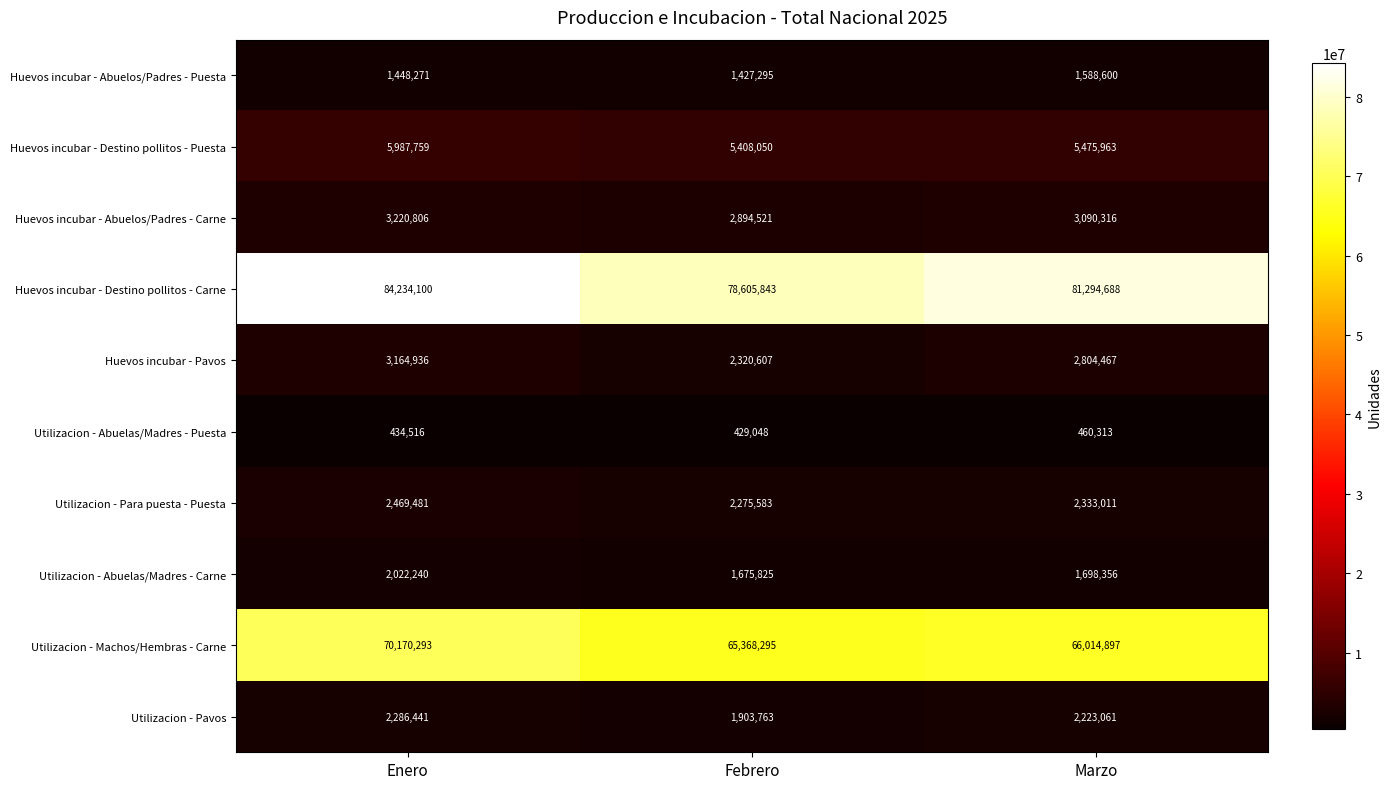

Reading right to left, transcribe all the data shown in this chart.

Huevos incubar - Abuelos/Padres - Puesta: 1588600	1427295	1448271
Huevos incubar - Destino pollitos - Puesta: 5475963	5408050	5987759
Huevos incubar - Abuelos/Padres - Carne: 3090316	2894521	3220806
Huevos incubar - Destino pollitos - Carne: 81294688	78605843	84234100
Huevos incubar - Pavos: 2804467	2320607	3164936
Utilizacion - Abuelas/Madres - Puesta: 460313	429048	434516
Utilizacion - Para puesta - Puesta: 2333011	2275583	2469481
Utilizacion - Abuelas/Madres - Carne: 1698356	1675825	2022240
Utilizacion - Machos/Hembras - Carne: 66014897	65368295	70170293
Utilizacion - Pavos: 2223061	1903763	2286441